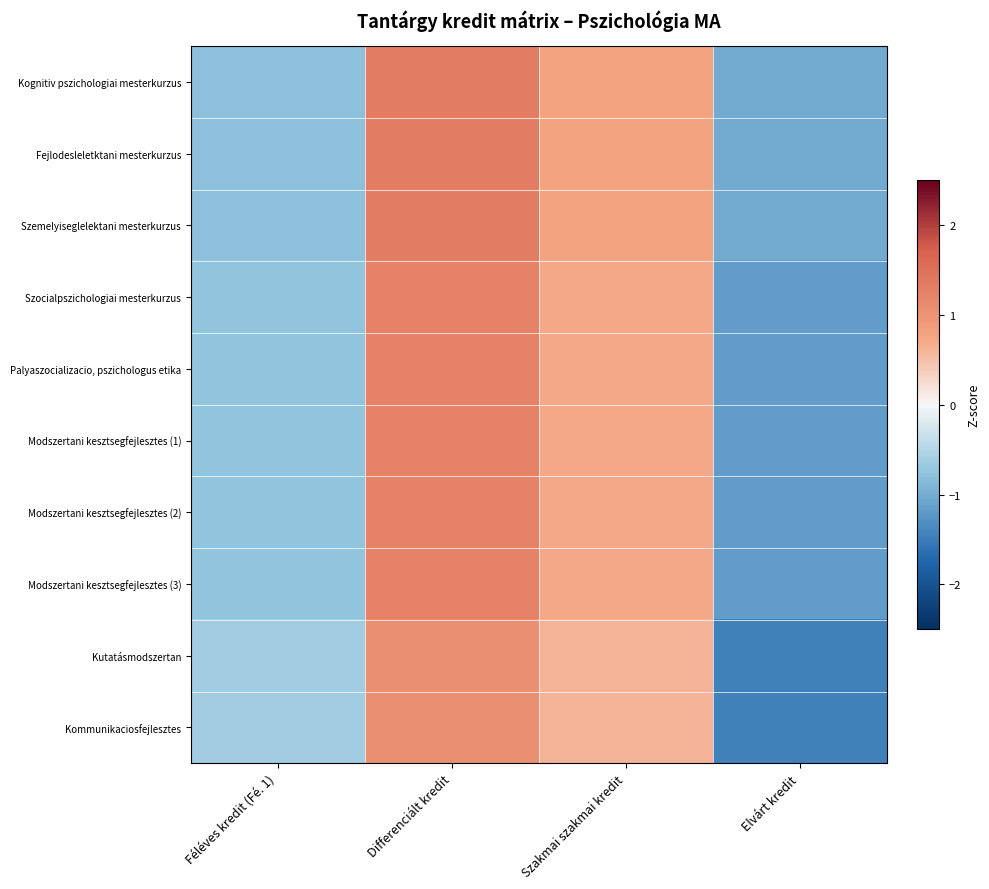

How many positive values does the Modszertani kesztsegfejlesztes (1) series have?

2